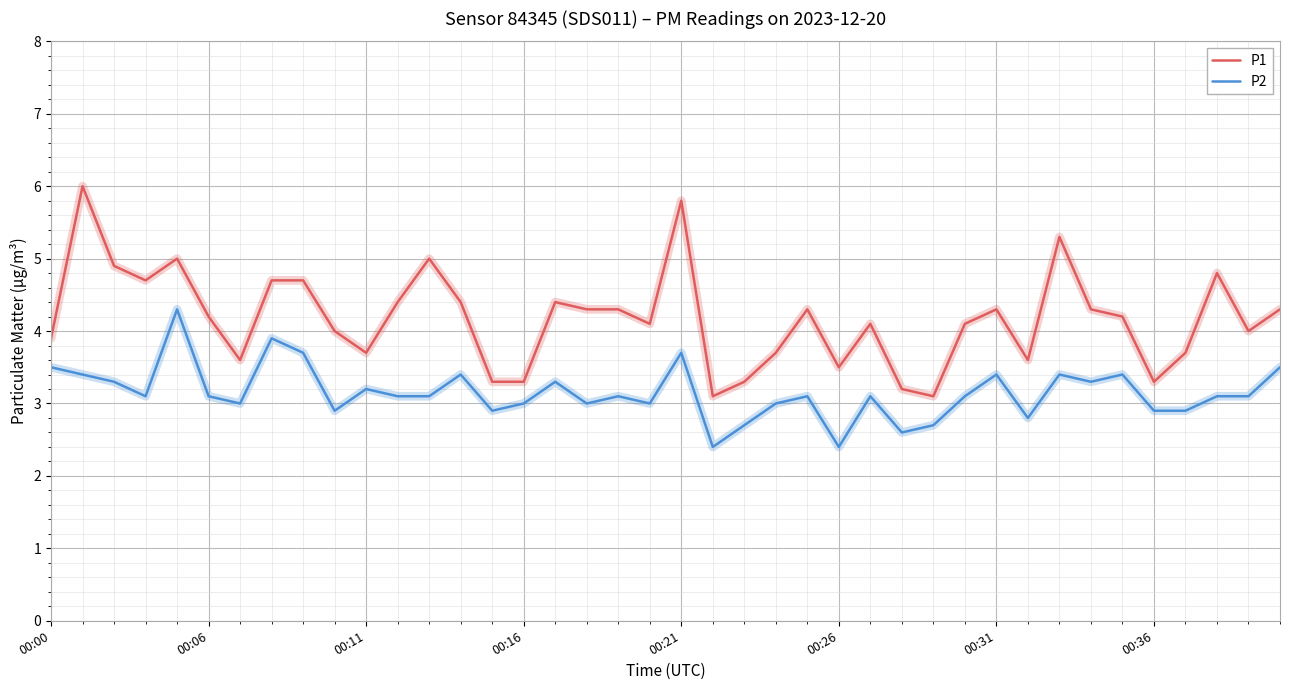

Which series has the largest total across all categories?

P1